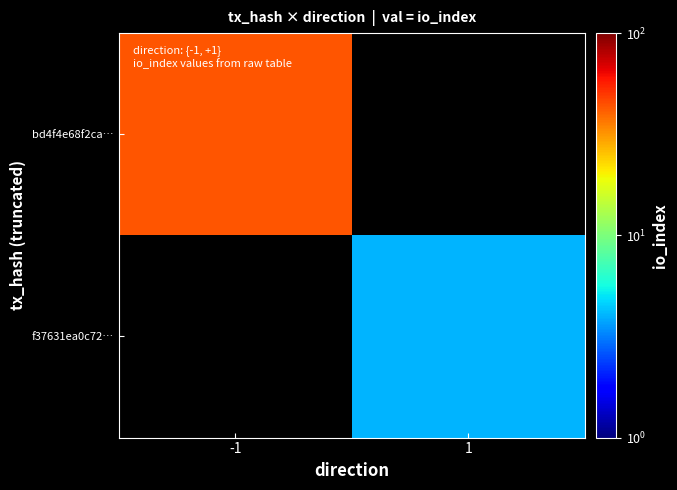

The value of f37631ea0c72… at 1 is 4.0. True or false?

True